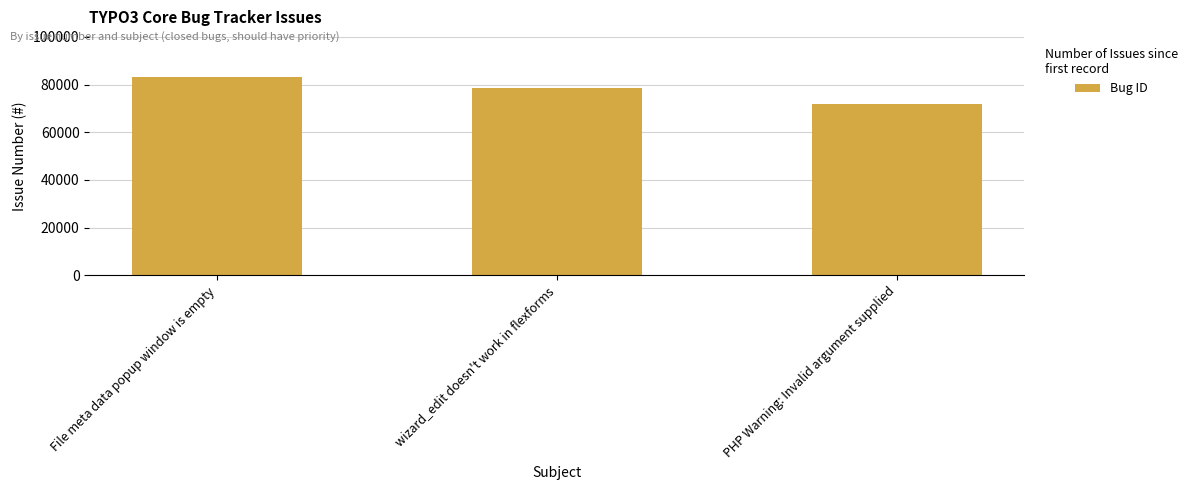

What is the value of the 1st bar from the left?

83067